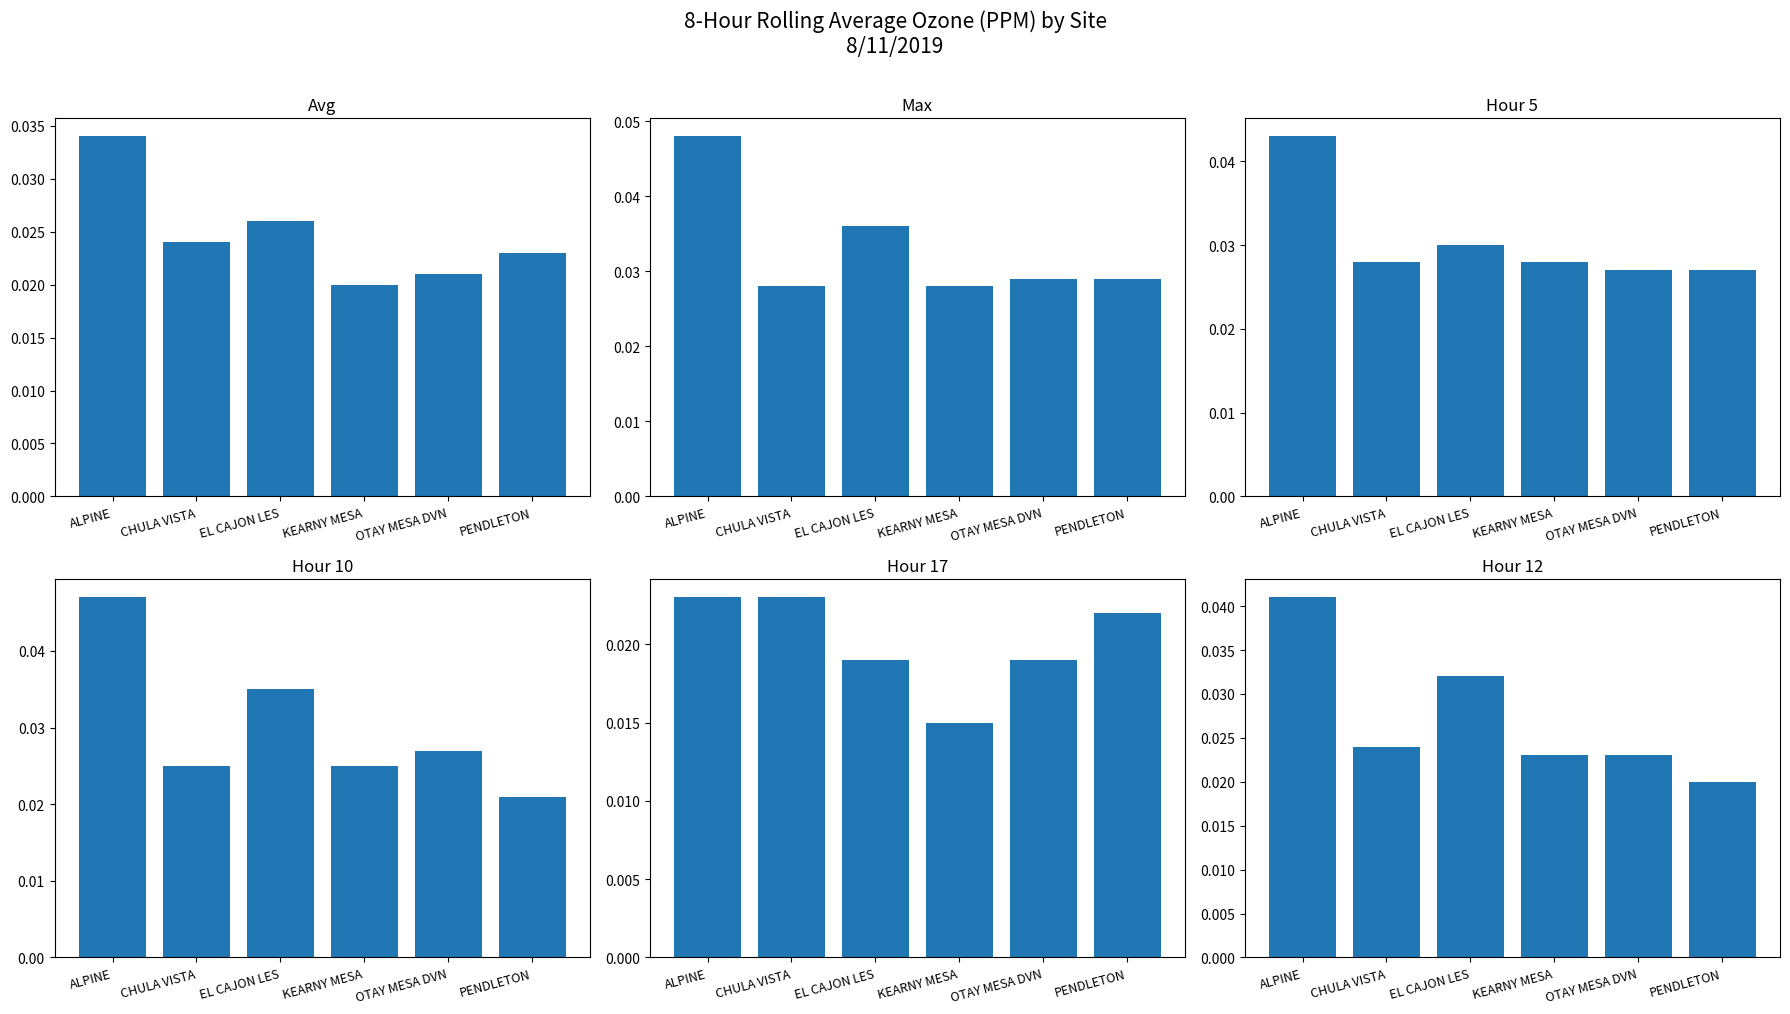

Reading right to left, what are all the values shown in this chart?

Avg: 0.0	0.0	0.0	0.0	0.0	0.0
Max: 0.0	0.0	0.0	0.0	0.0	0.0
Hour 5: 0.0	0.0	0.0	0.0	0.0	0.0
Hour 10: 0.0	0.0	0.0	0.0	0.0	0.0
Hour 17: 0.0	0.0	0.0	0.0	0.0	0.0
Hour 12: 0.0	0.0	0.0	0.0	0.0	0.0